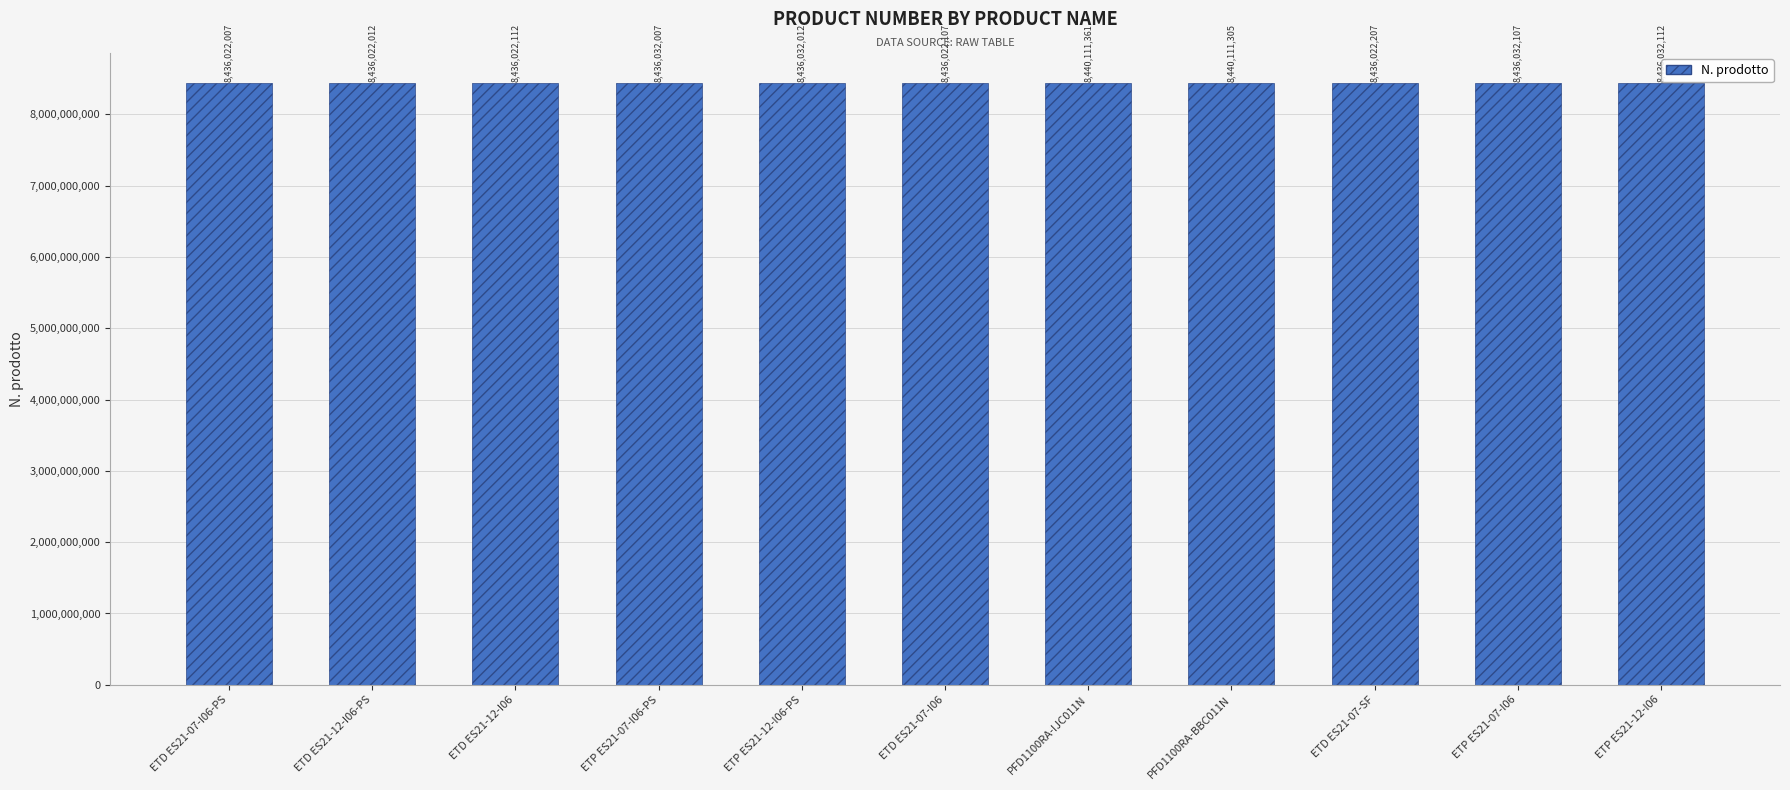

What is the sum of the values at ETP ES21-12-I06-PS and ETP ES21-07-I06?

16872064119